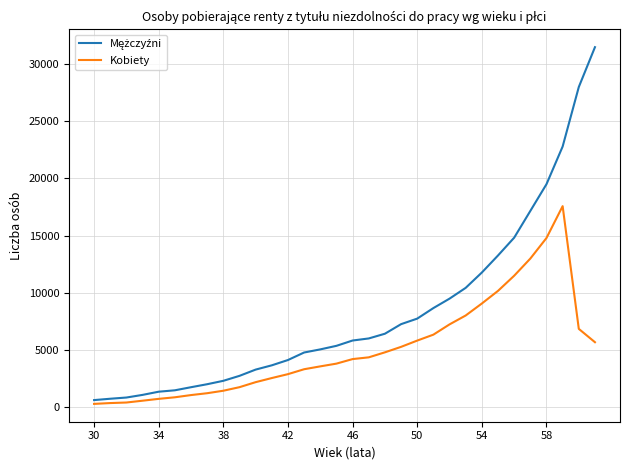

What is the maximum value for Kobiety?

17575